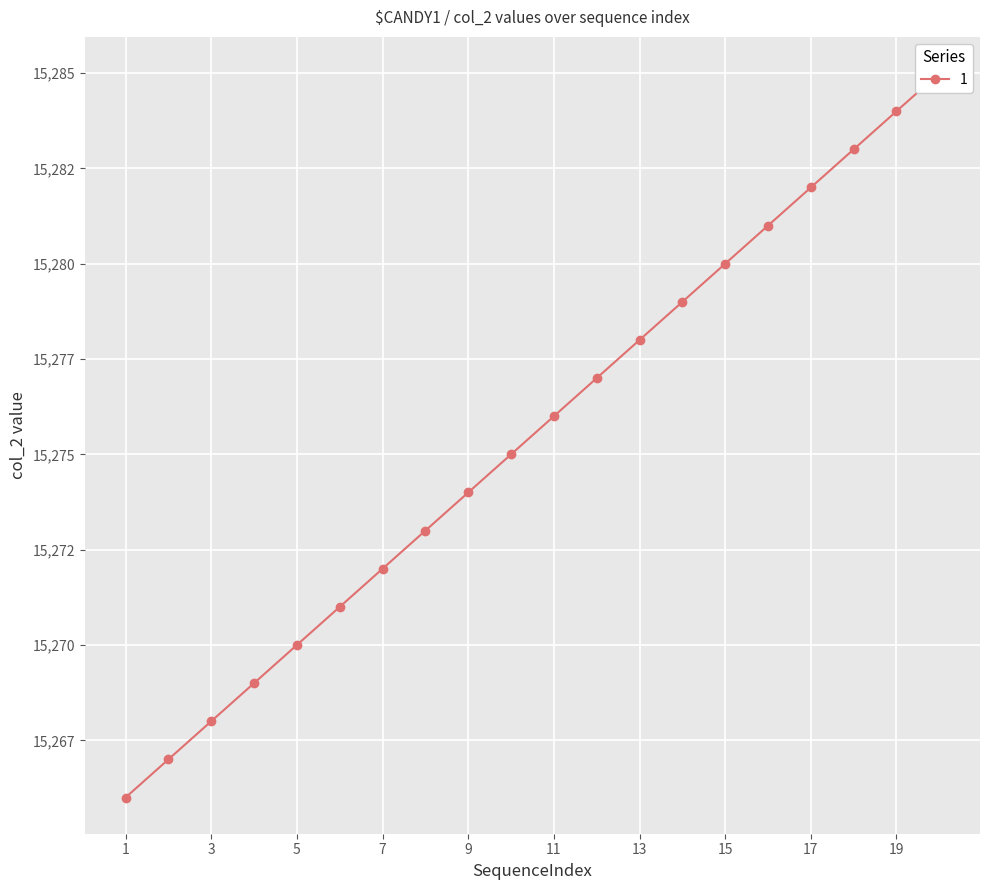

What is the value of the 3rd point from the left?

15268